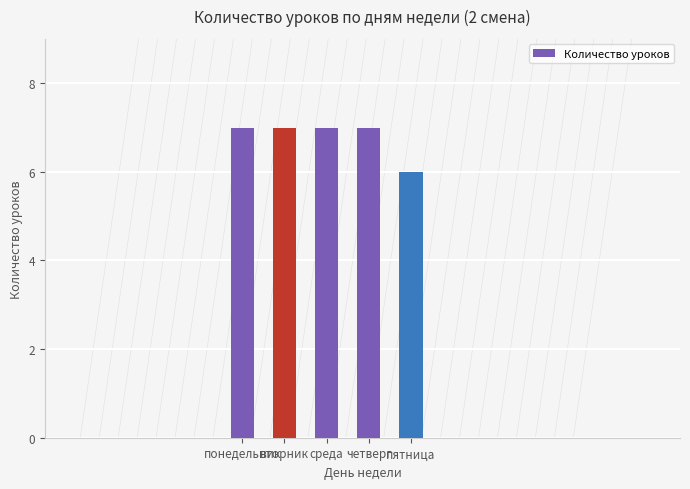

Reading left to right, list all the values displayed in this chart.

7	7	7	7	6